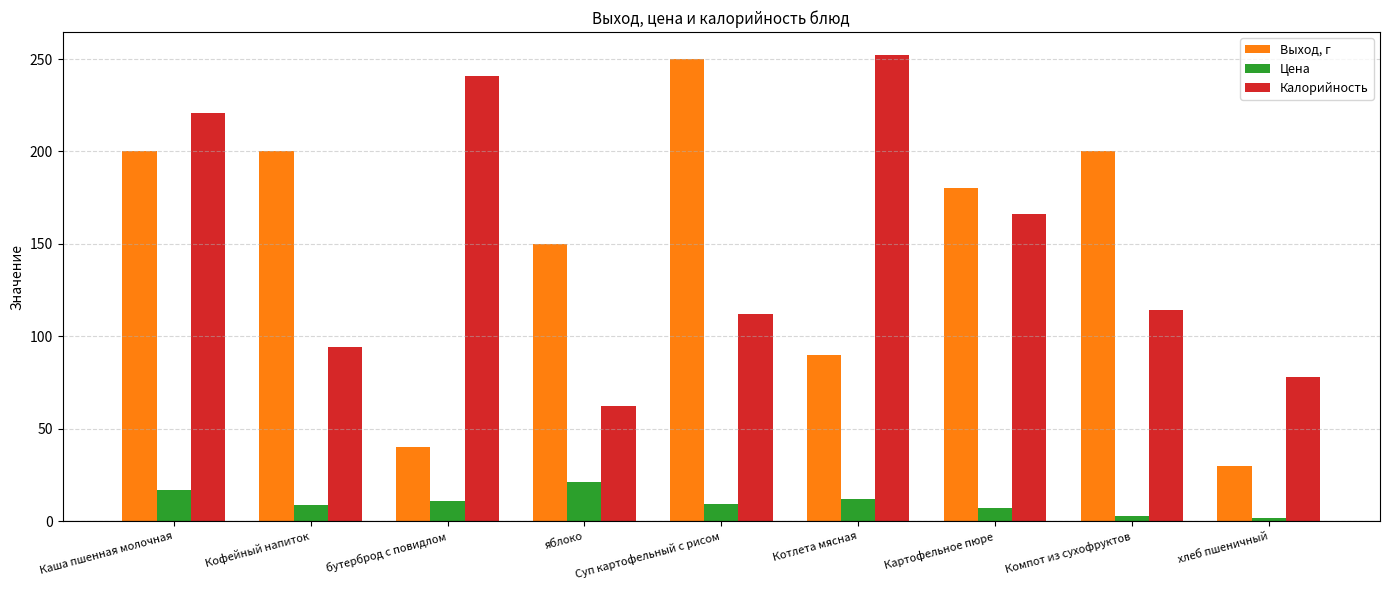

Is the value of Калорийность at Картофельное пюре greater than the value of Выход, г at хлеб пшеничный?

Yes